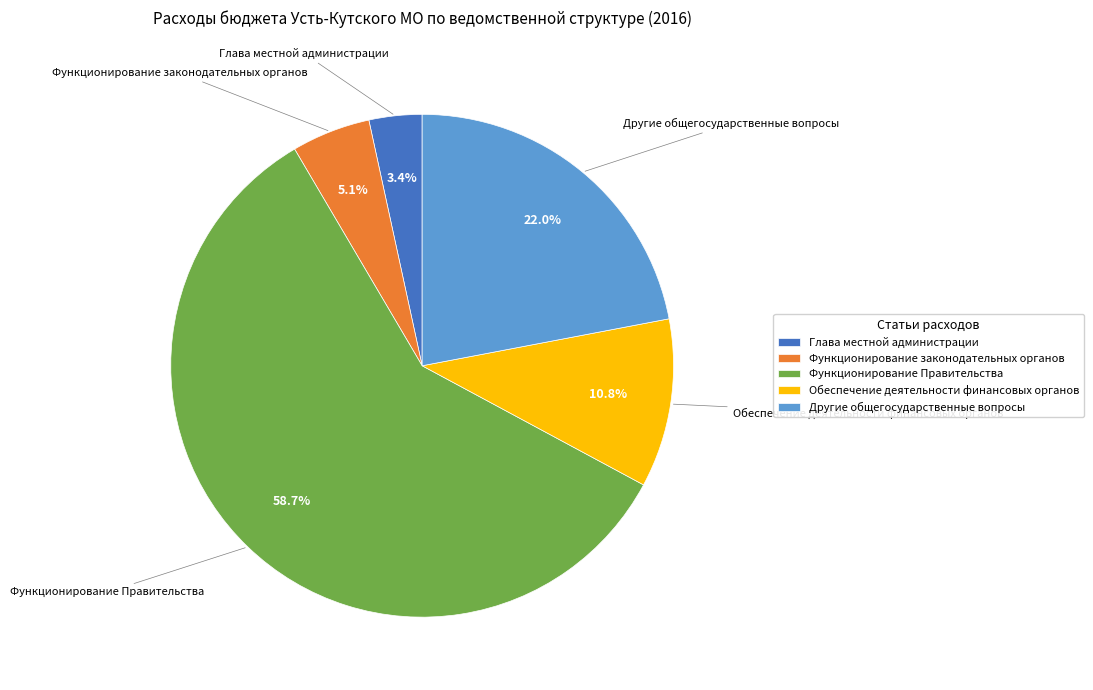

Count the number of slices in the pie.

5